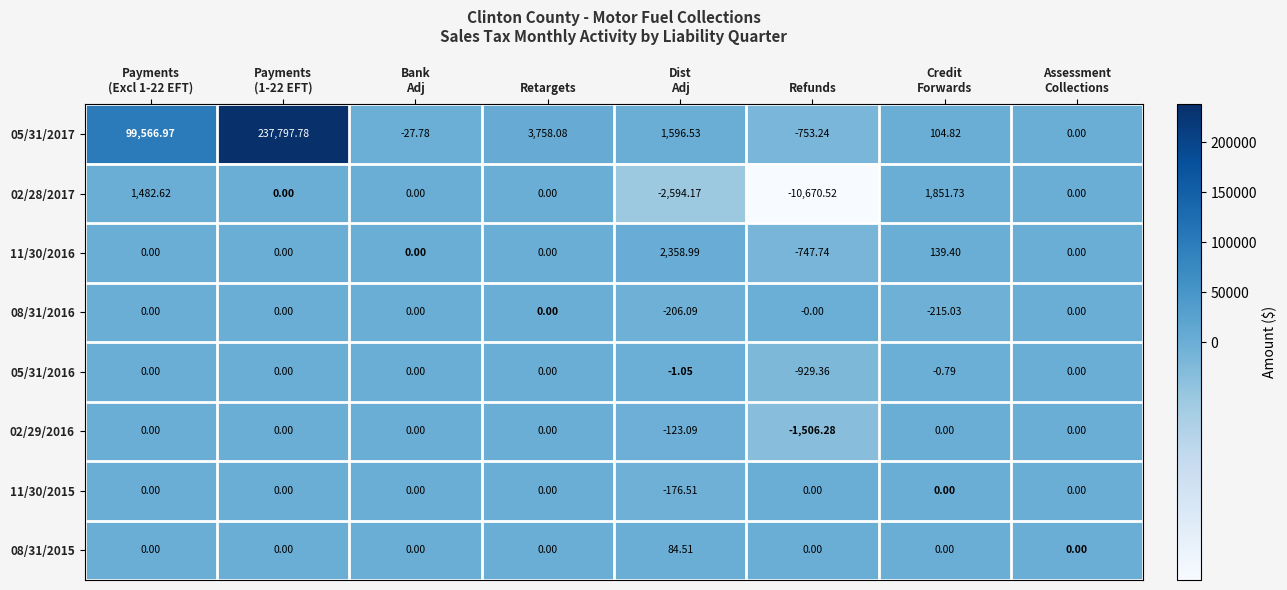

At which category does the chart reach its minimum across all series?

Refunds